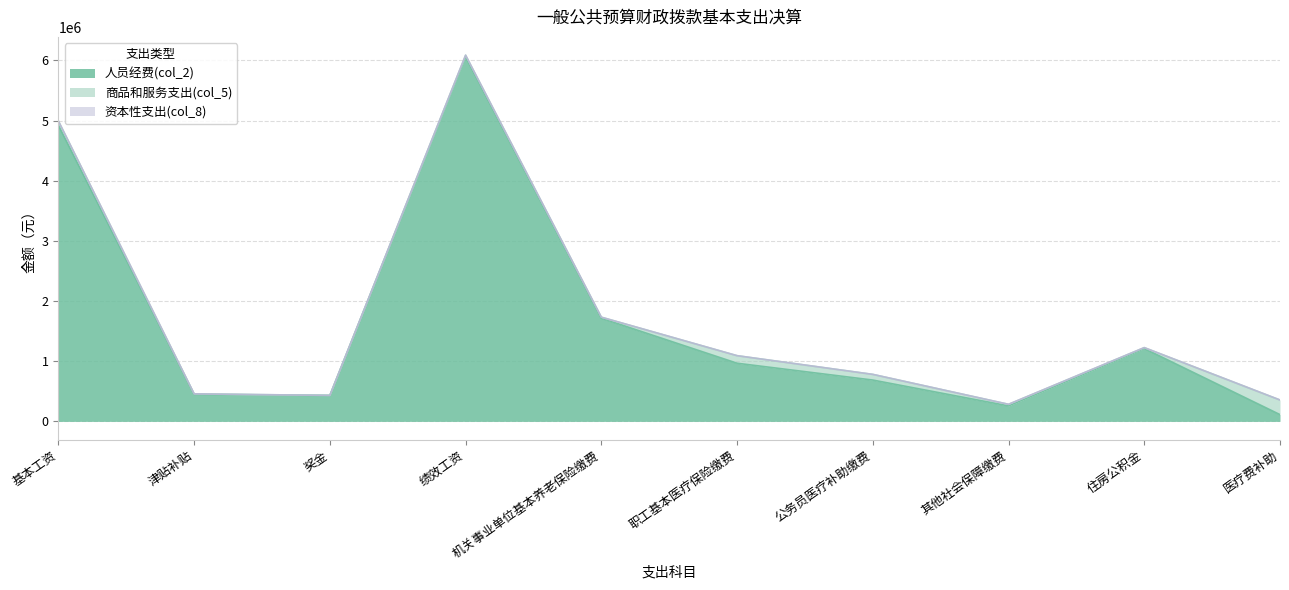

The value of 资本性支出(col_8) at 住房公积金 is 0.0. True or false?

True